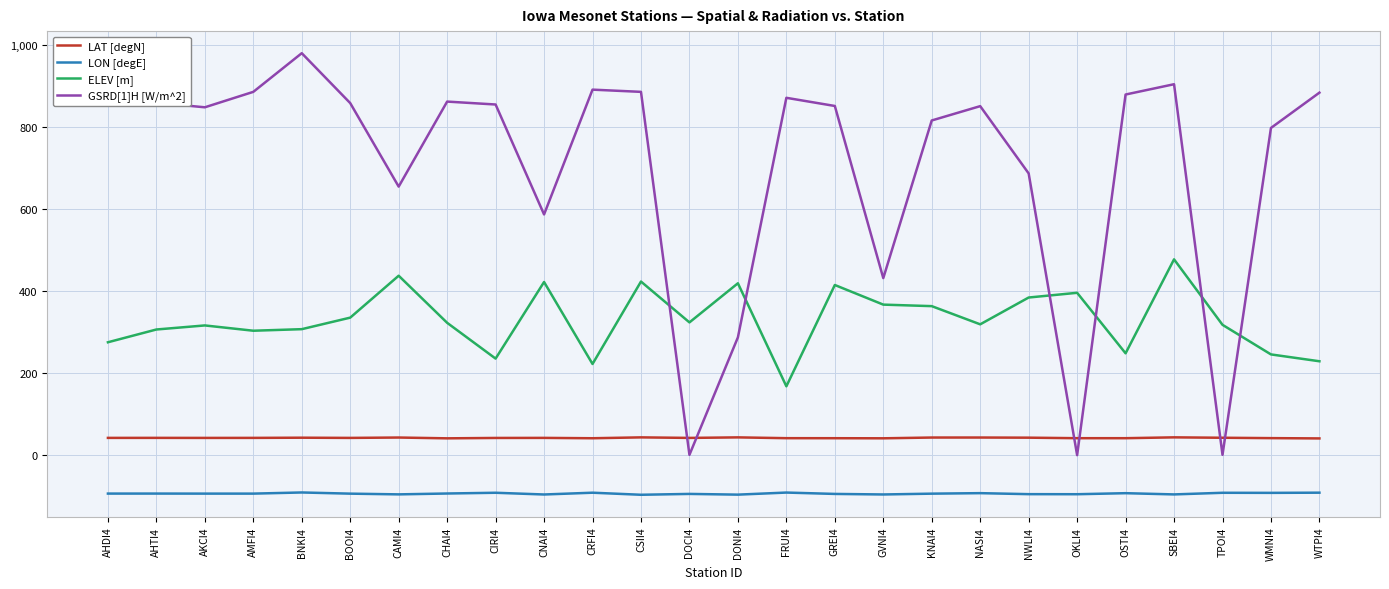

At which category is the sum across all series the highest?

SBEI4